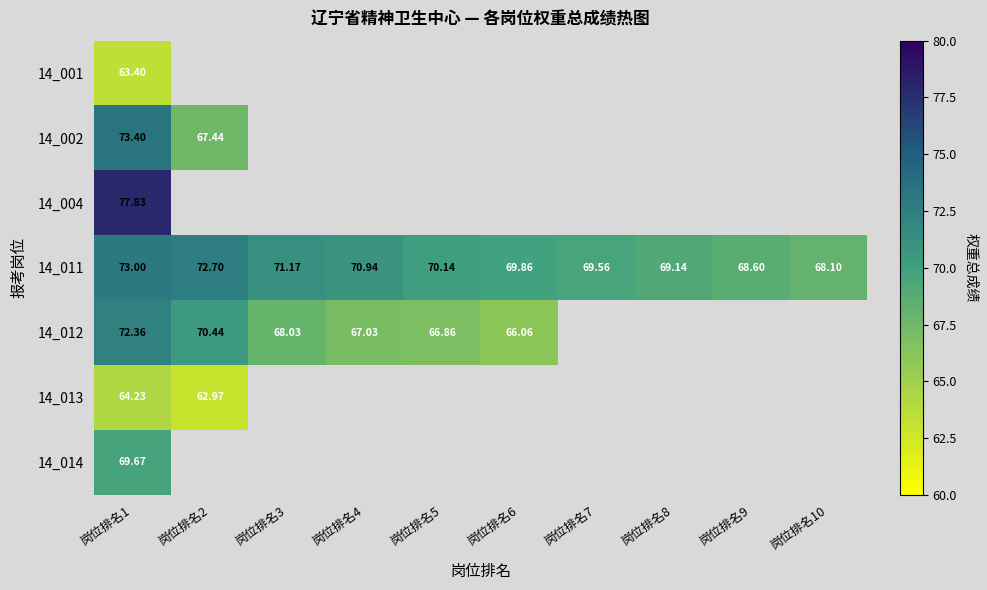

At how many categories does at least one series exceed 76?

1